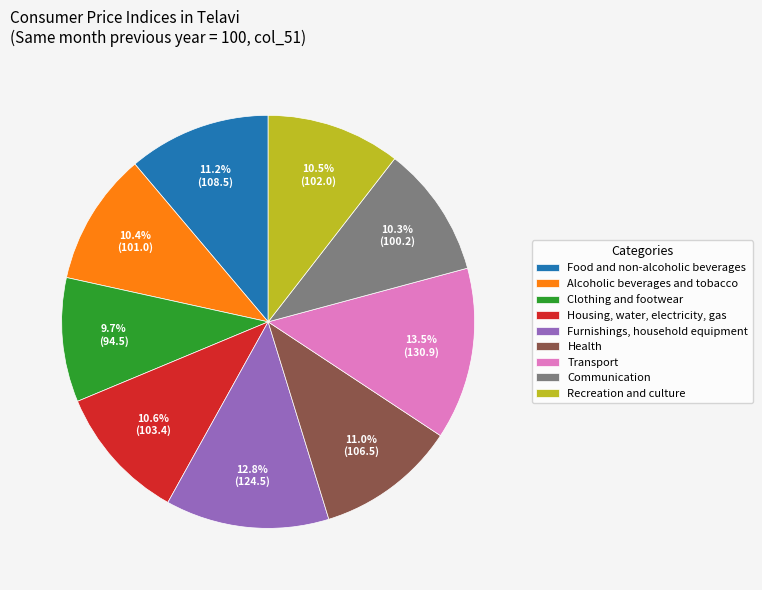

Is it true that Housing, water, electricity, gas is 21% of the pie?

False